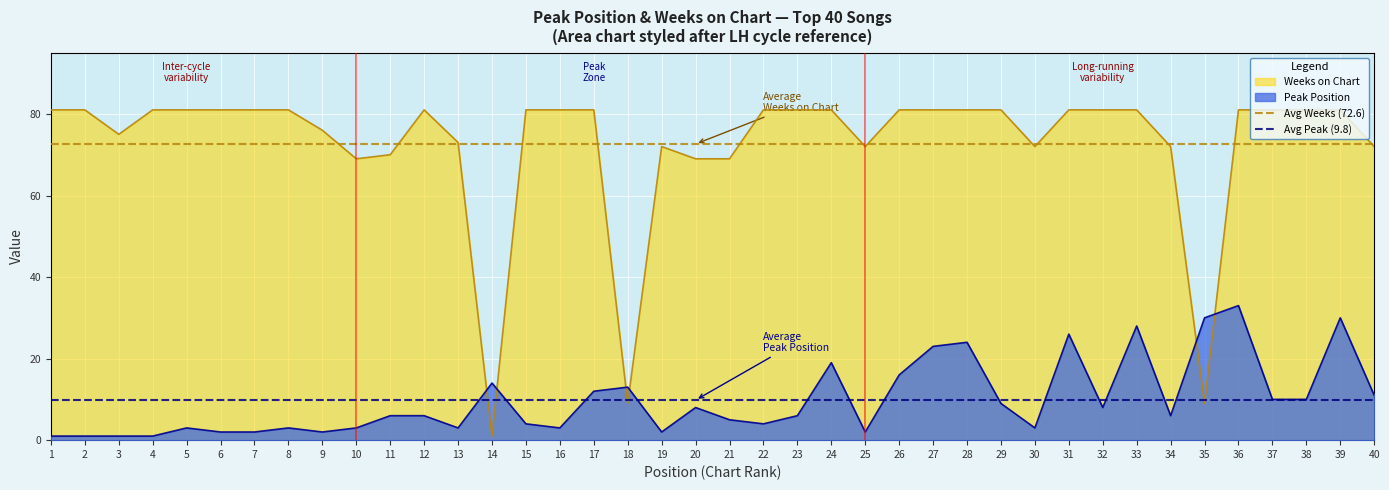

What is the average value of the Avg Peak (9.8) series?

9.8